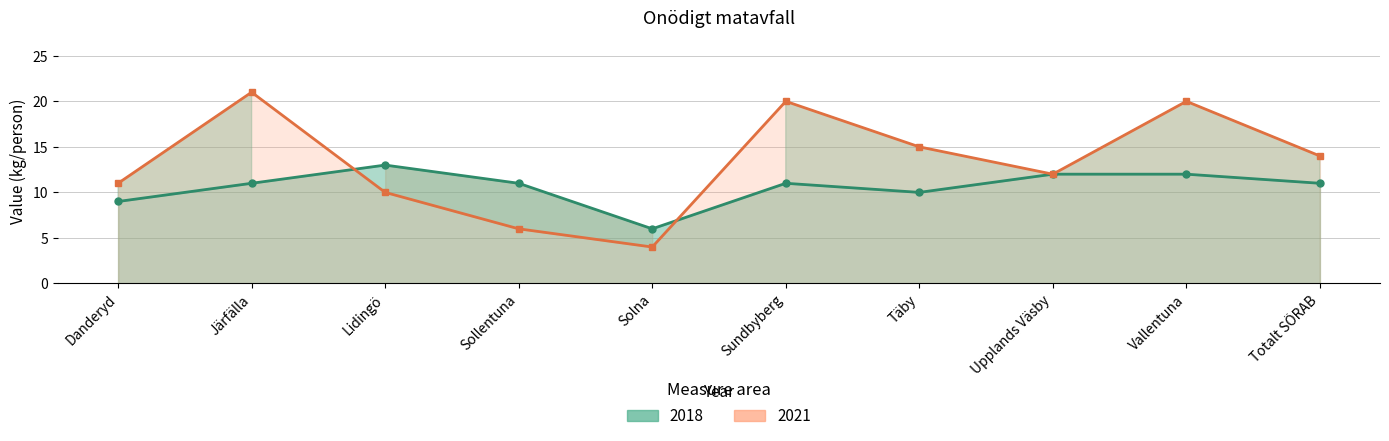

Reading left to right, list all the values displayed in this chart.

2018: Danderyd=9	Järfälla=11	Lidingö=13	Sollentuna=11	Solna=6	Sundbyberg=11	Täby=10	Upplands Väsby=12	Vallentuna=12	Totalt SÖRAB=11
2021: Danderyd=11	Järfälla=21	Lidingö=10	Sollentuna=6	Solna=4	Sundbyberg=20	Täby=15	Upplands Väsby=12	Vallentuna=20	Totalt SÖRAB=14